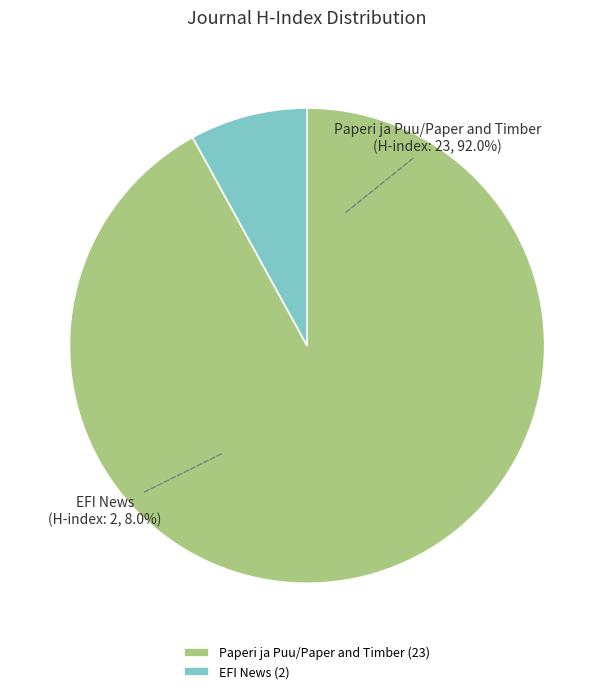

What percentage is the EFI News slice, to the nearest percent?

8%